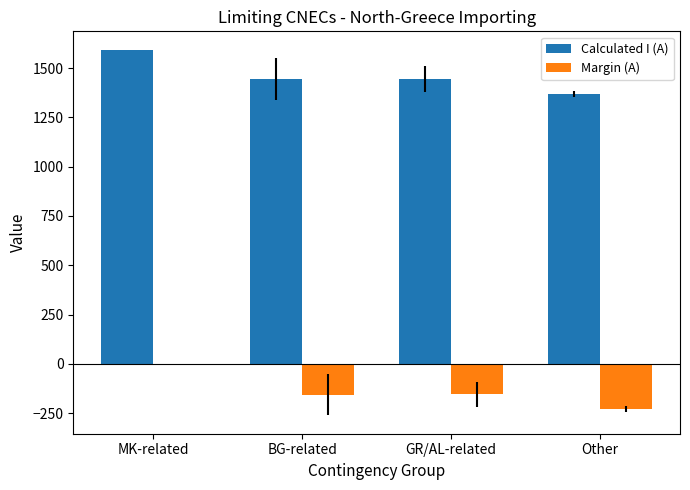

Are the bars grouped side by side (vs. stacked)?

Yes